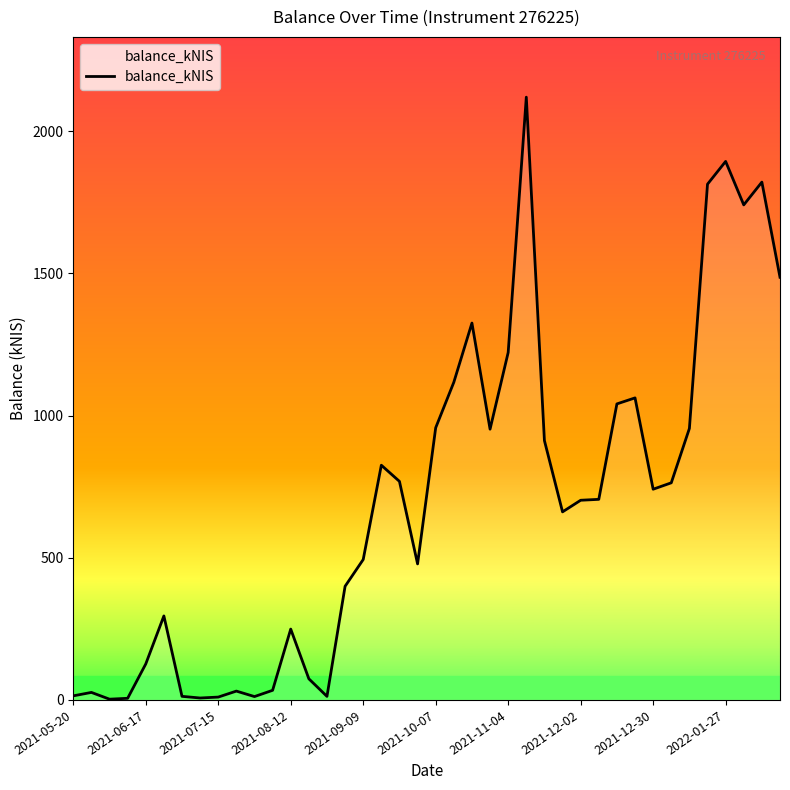

What is the difference between the maximum and minimum values?

2116.7